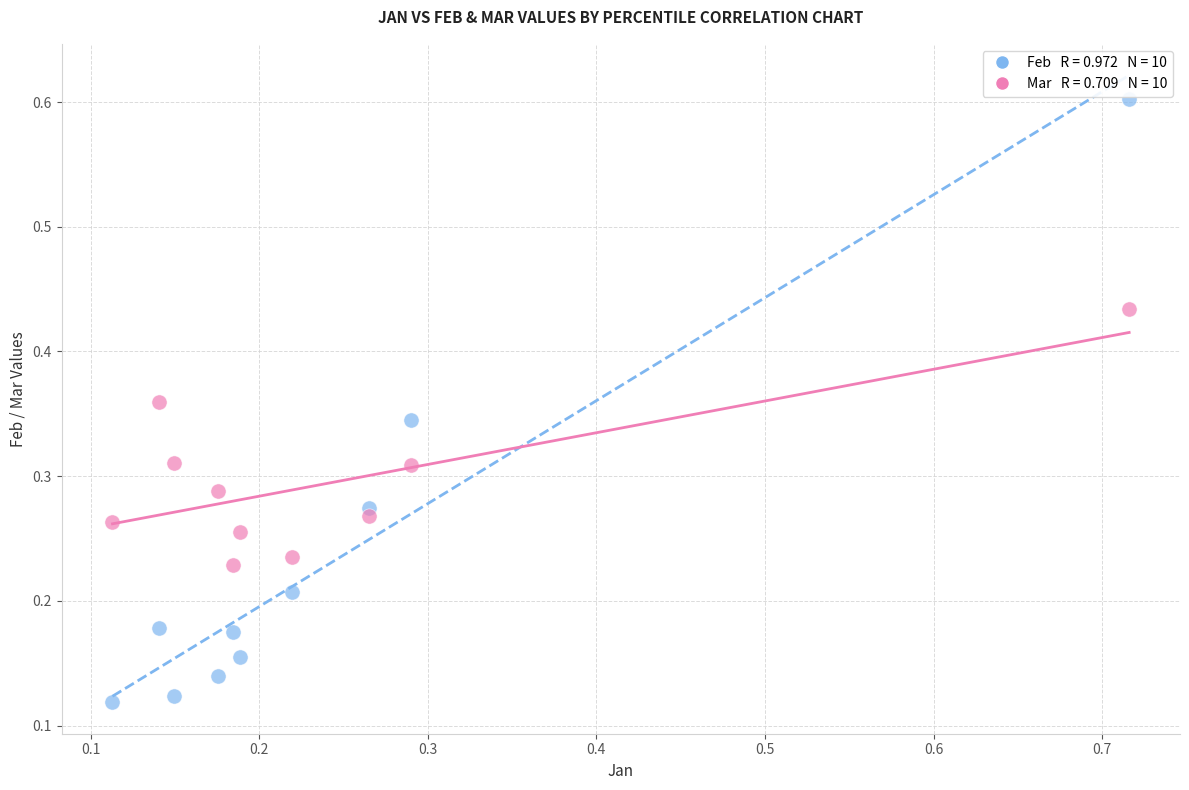

Across all data points, what is the range of Y values (max minus min)?

0.5